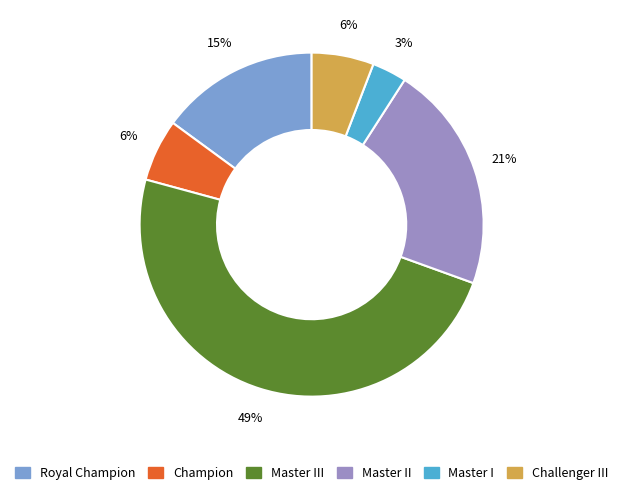

Is it true that Champion is 20% of the pie?

False